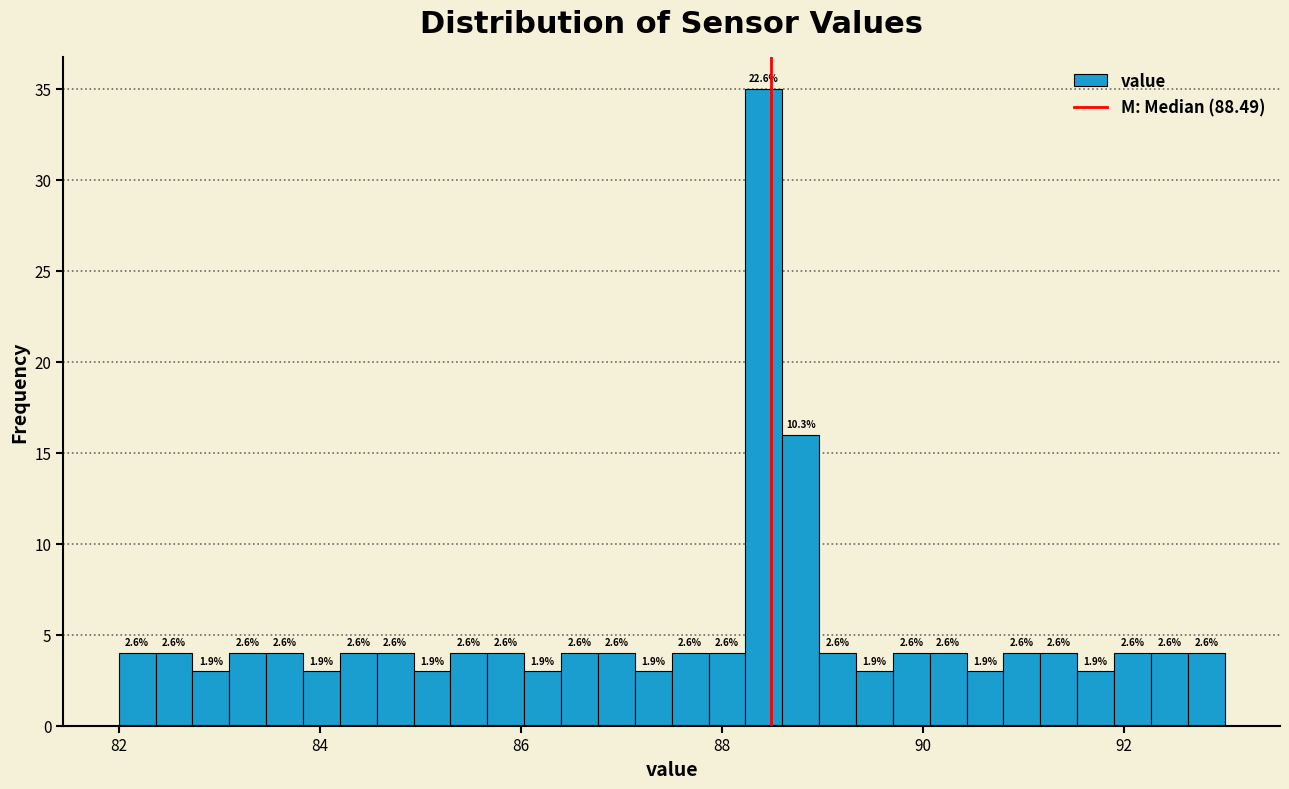

Around what value on the x-axis is the tallest bar? Give the approximate position of its centre, as read against the axis.

88.4